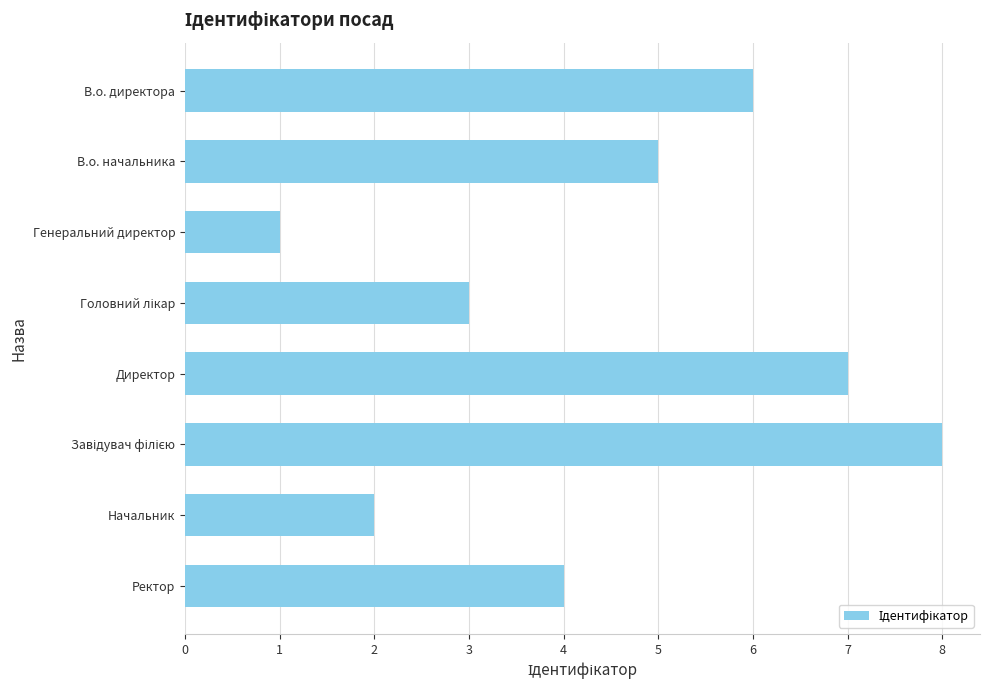

Count the number of categories in the chart.

8